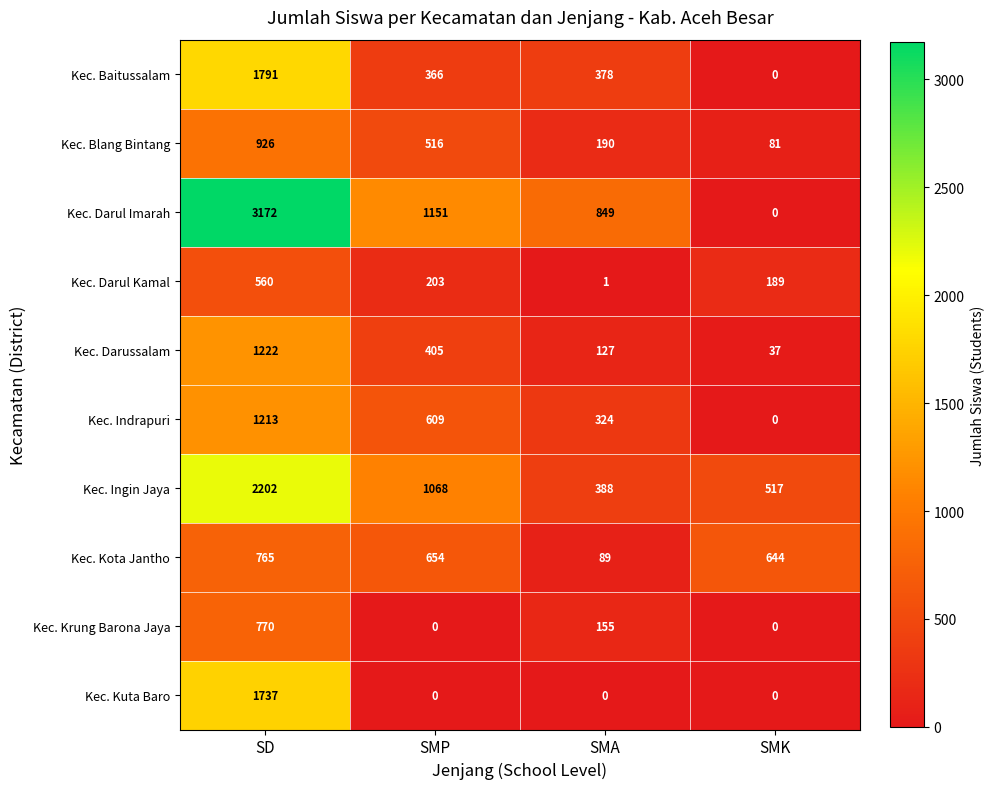

Which series has the widest spread of values?

Kec. Darul Imarah